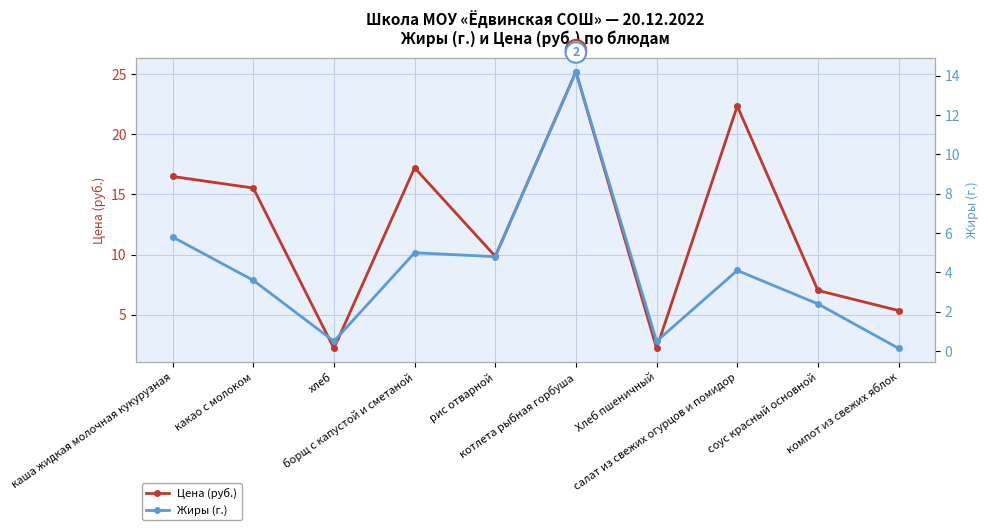

Where is the first local maximum for Жиры (г.)?

борщ с капустой и сметаной